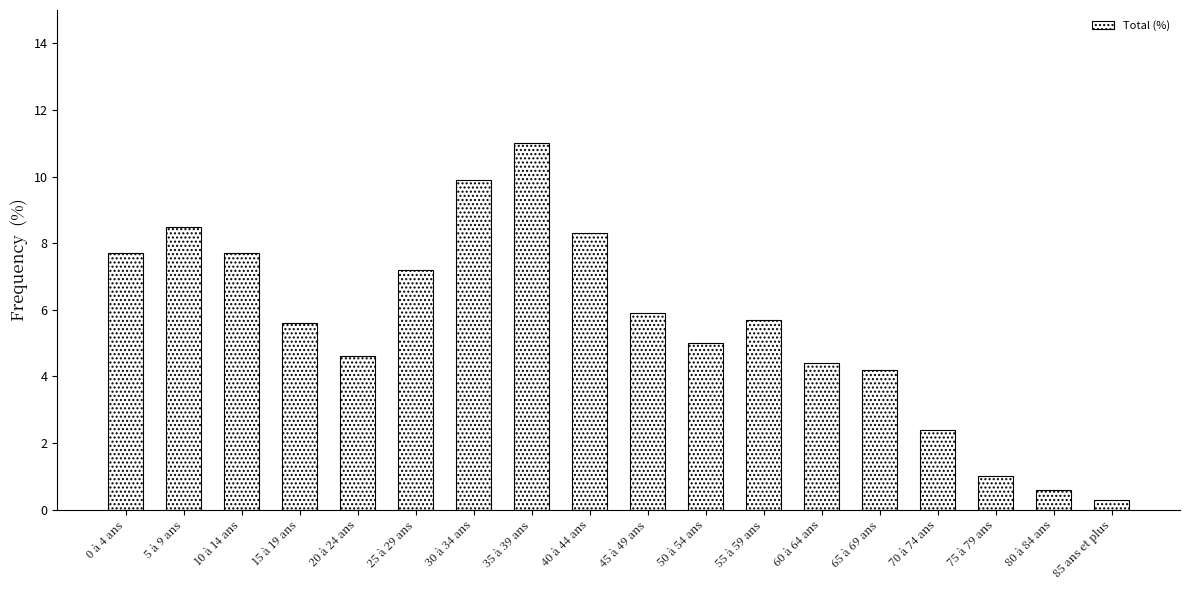

True or false: the data shows 7.7 at 10 à 14 ans.

True